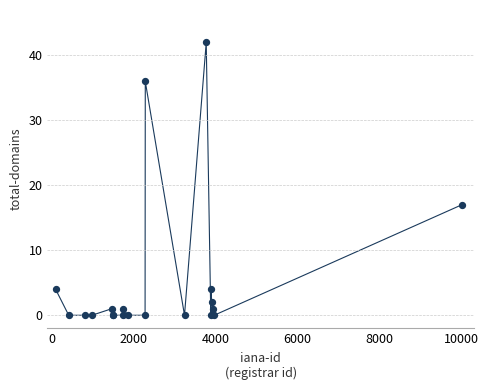

What Y value in the scatter plot is closest to 21?

17